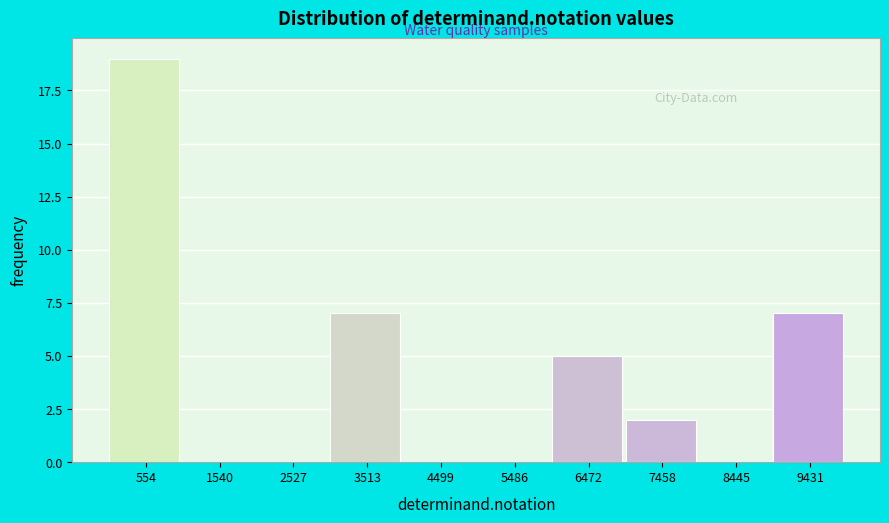

Over which range of the x-axis is the bar tallest?

100 to 1000